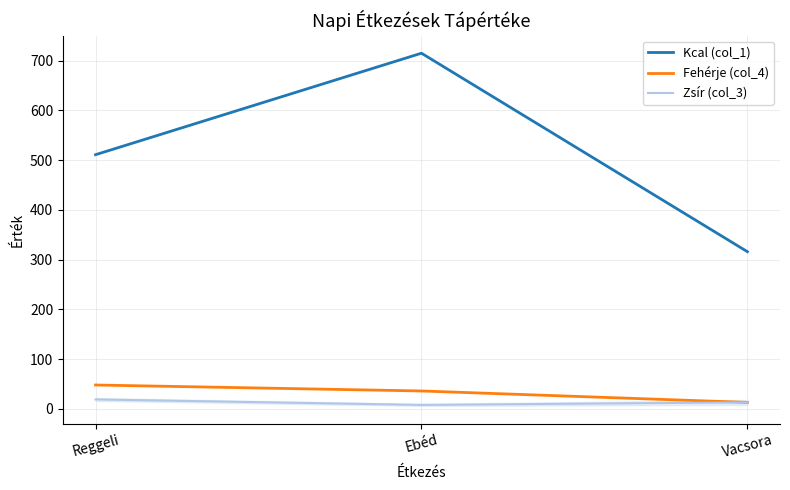

How many lines are shown in the chart?

3